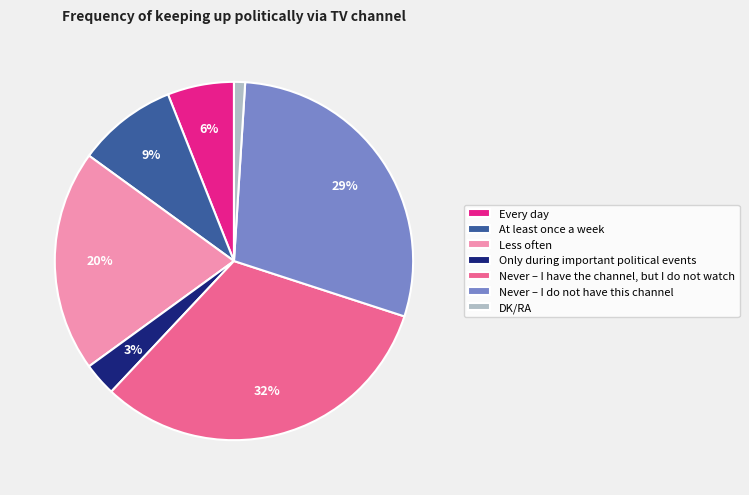

How many segments does this pie chart have?

7